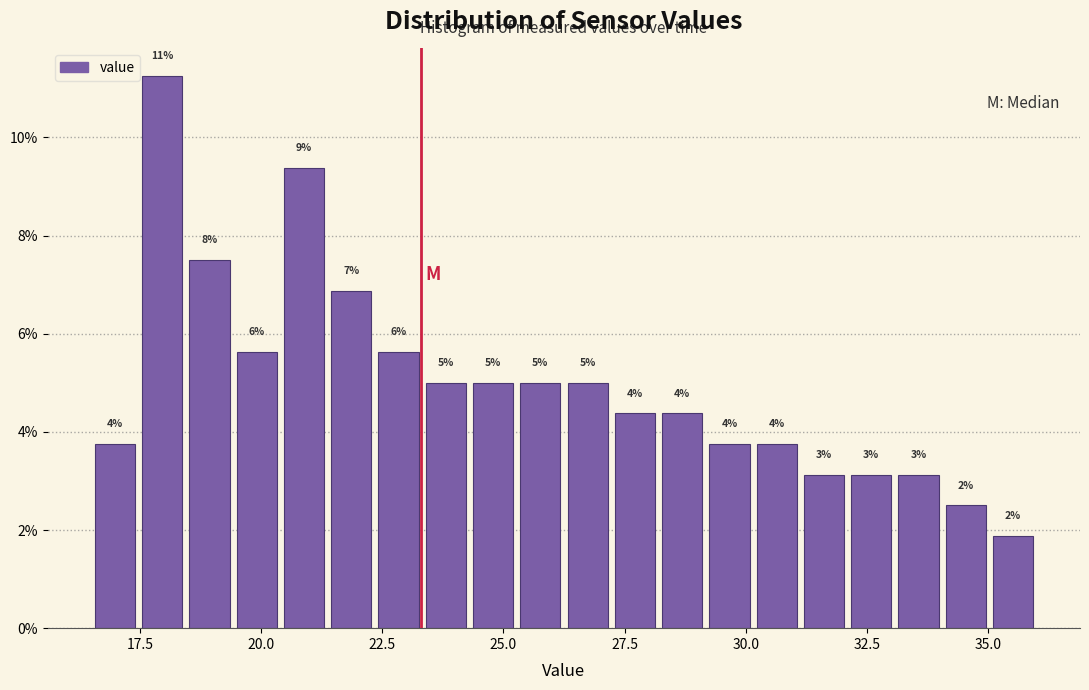

Around what value on the x-axis is the tallest bar? Give the approximate position of its centre, as read against the axis.

18.0